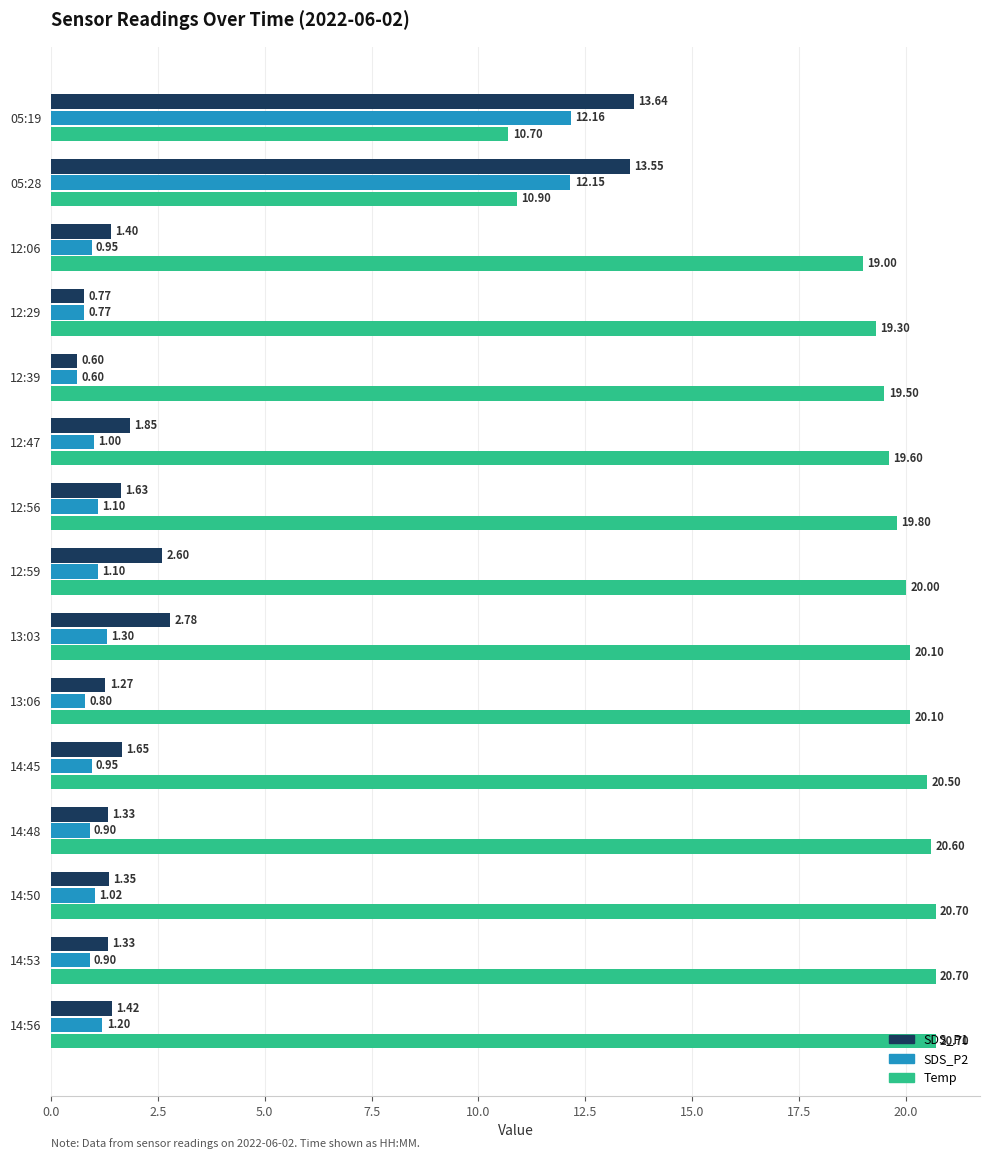

Which series has the largest range (max minus min)?

SDS_P1